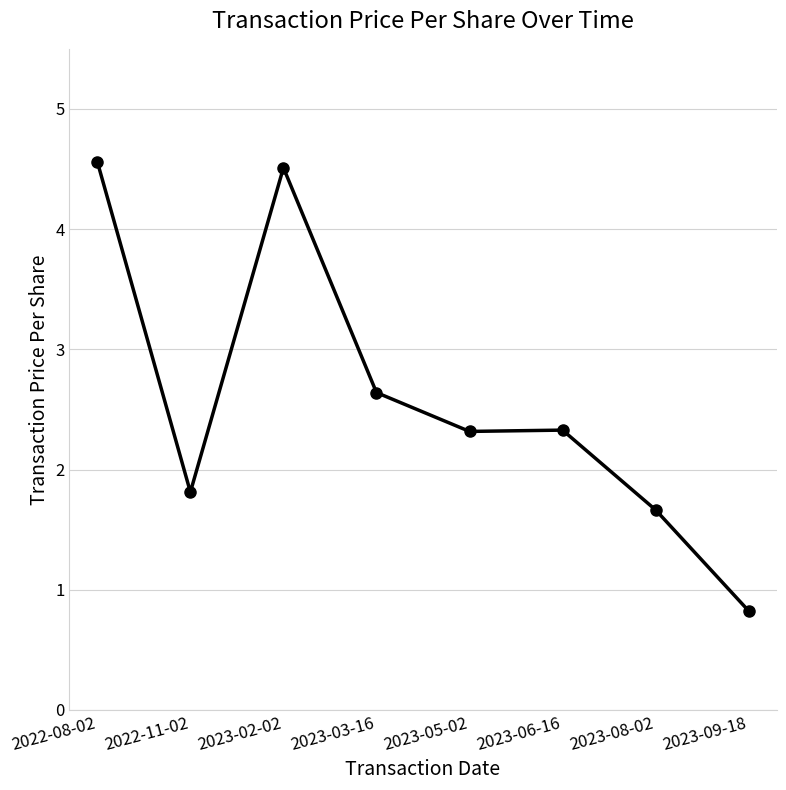

At which category does the data reach its first local valley?

2022-11-02